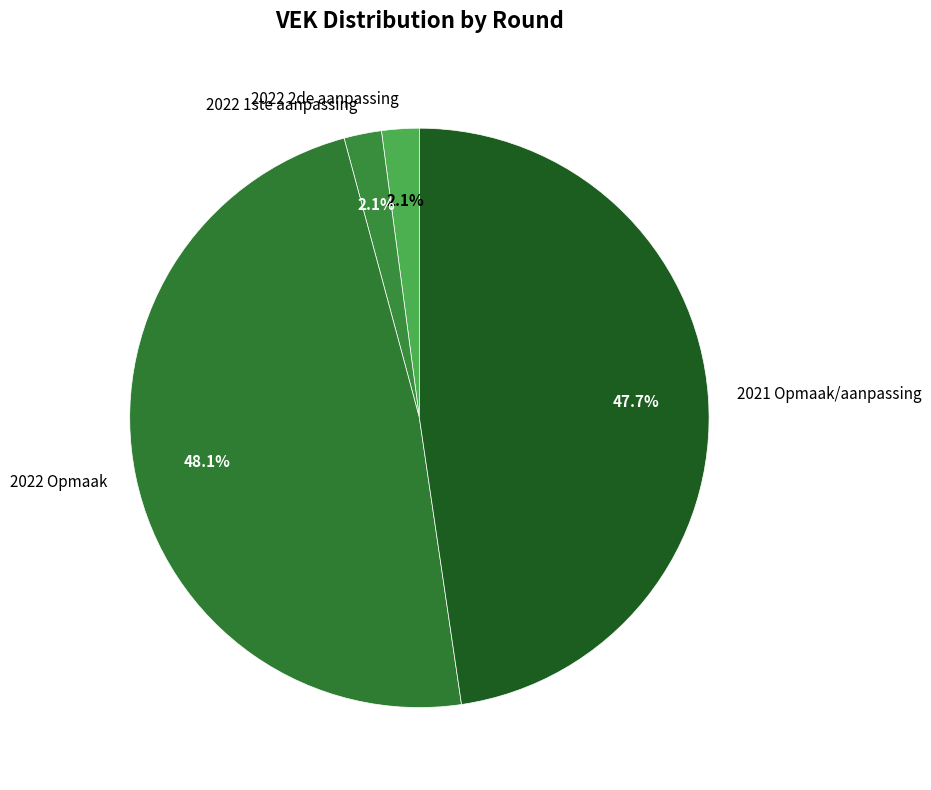

Do 2022 2de aanpassing and 2021 Opmaak/aanpassing together represent more than half of the pie?

No